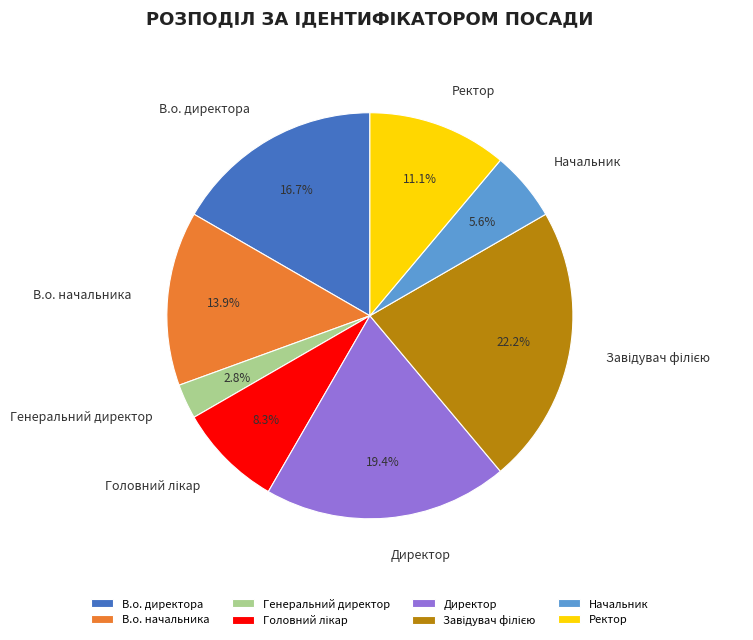

Does any single category account for the majority?

No